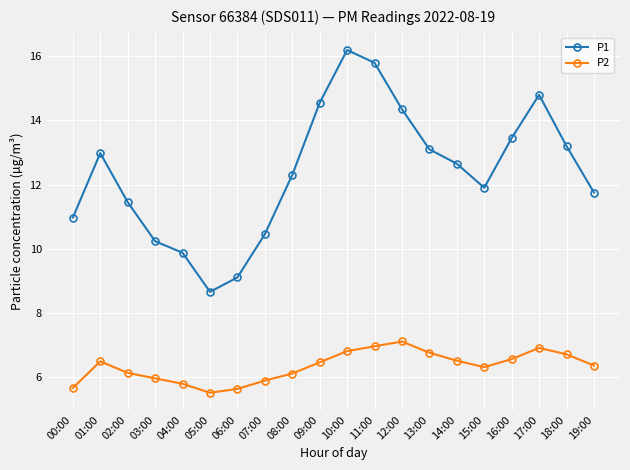

Rank the series by their maximum value, from highest to lowest.

P1, P2